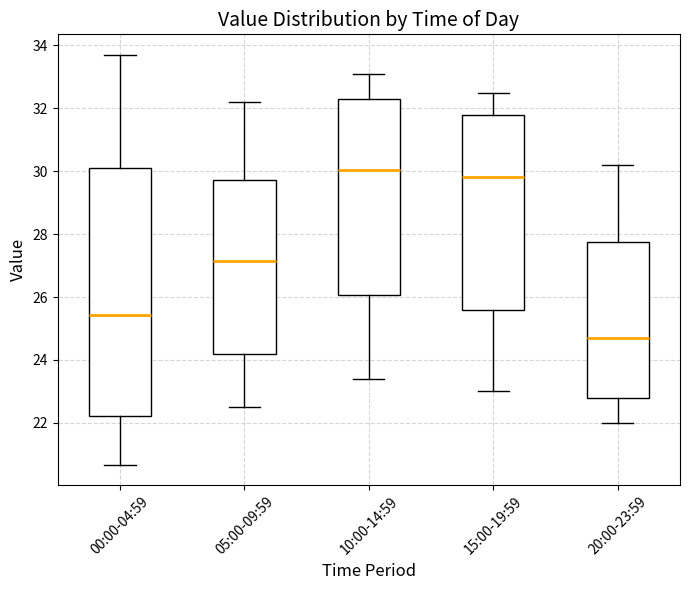

Which box's median line is the lowest?

20:00-23:59